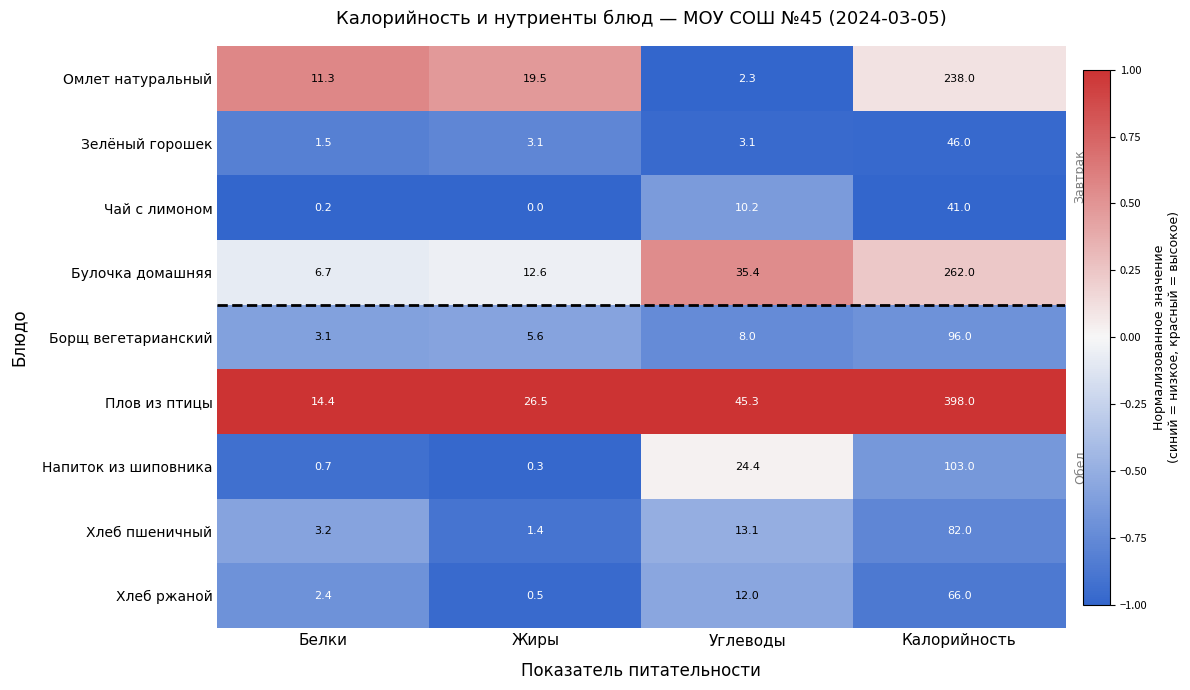

Which label corresponds to the smallest value in the chart?

Жиры